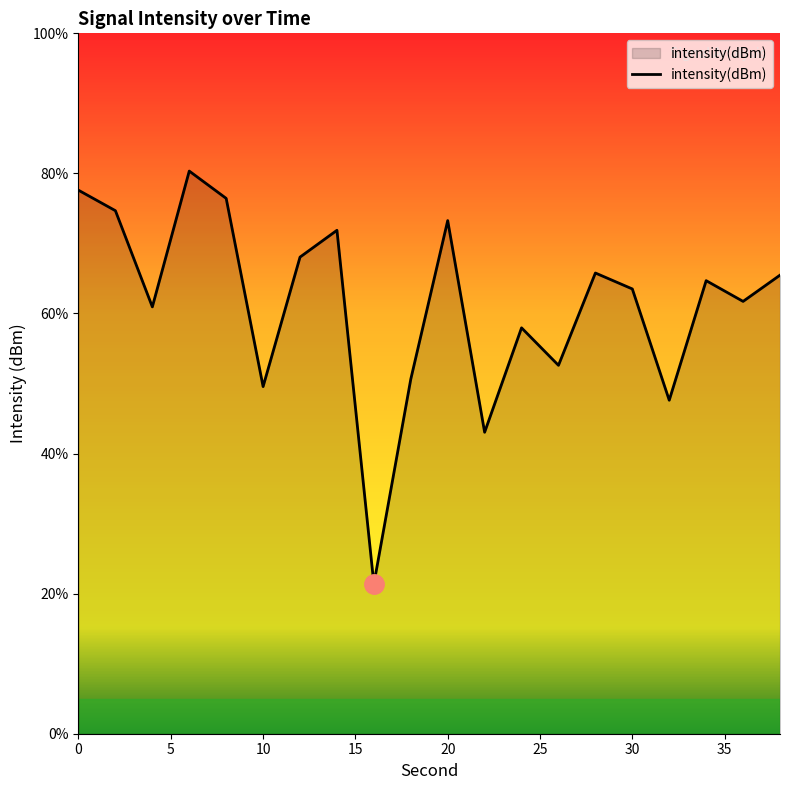

What is the minimum value shown in the chart?

21.4